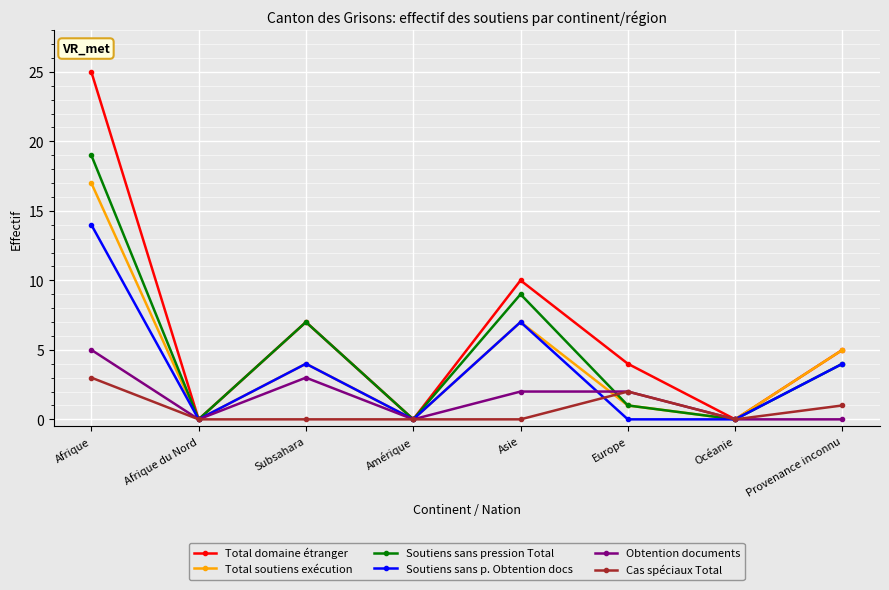

How many interior local valleys does the Soutiens sans pression Total series have?

3